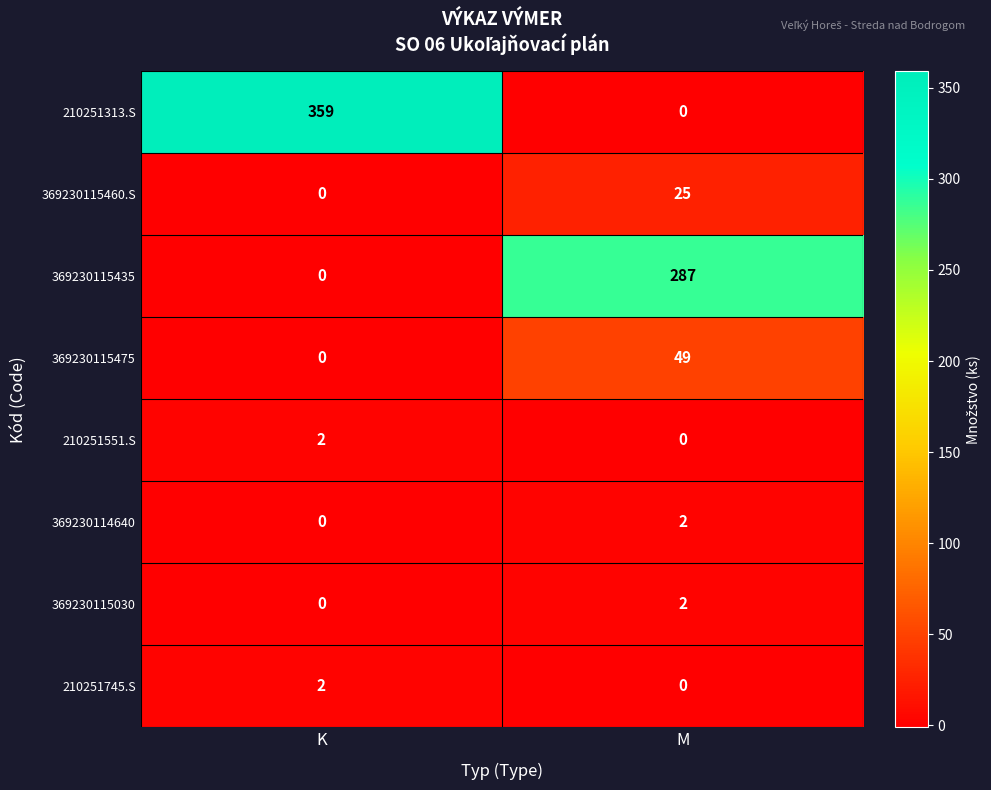

Reading left to right, transcribe all the data shown in this chart.

210251313.S: K=359	M=0
369230115460.S: K=0	M=25
369230115435: K=0	M=287
369230115475: K=0	M=49
210251551.S: K=2	M=0
369230114640: K=0	M=2
369230115030: K=0	M=2
210251745.S: K=2	M=0